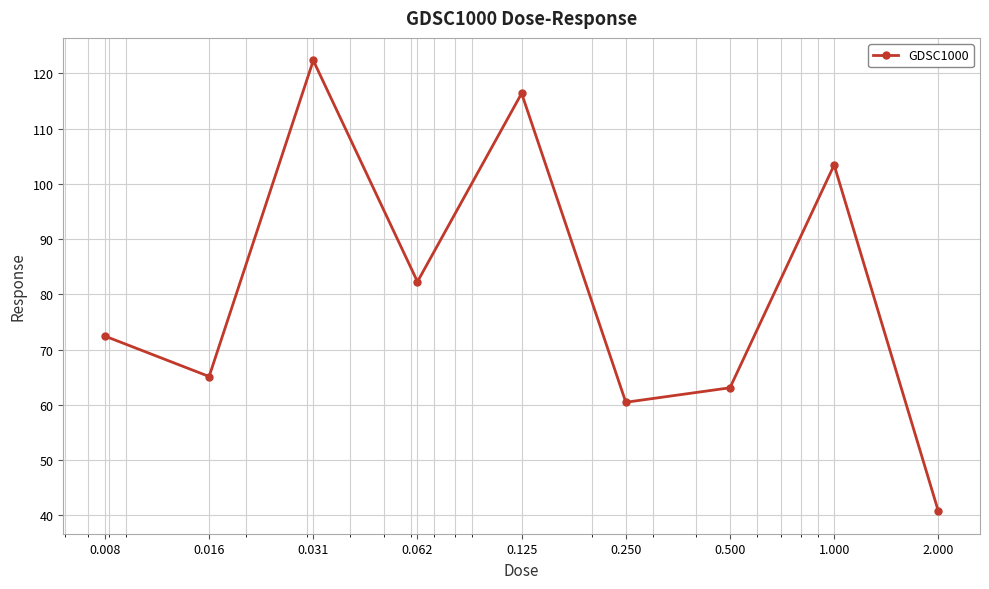

What is the difference between the maximum and minimum values?

81.6